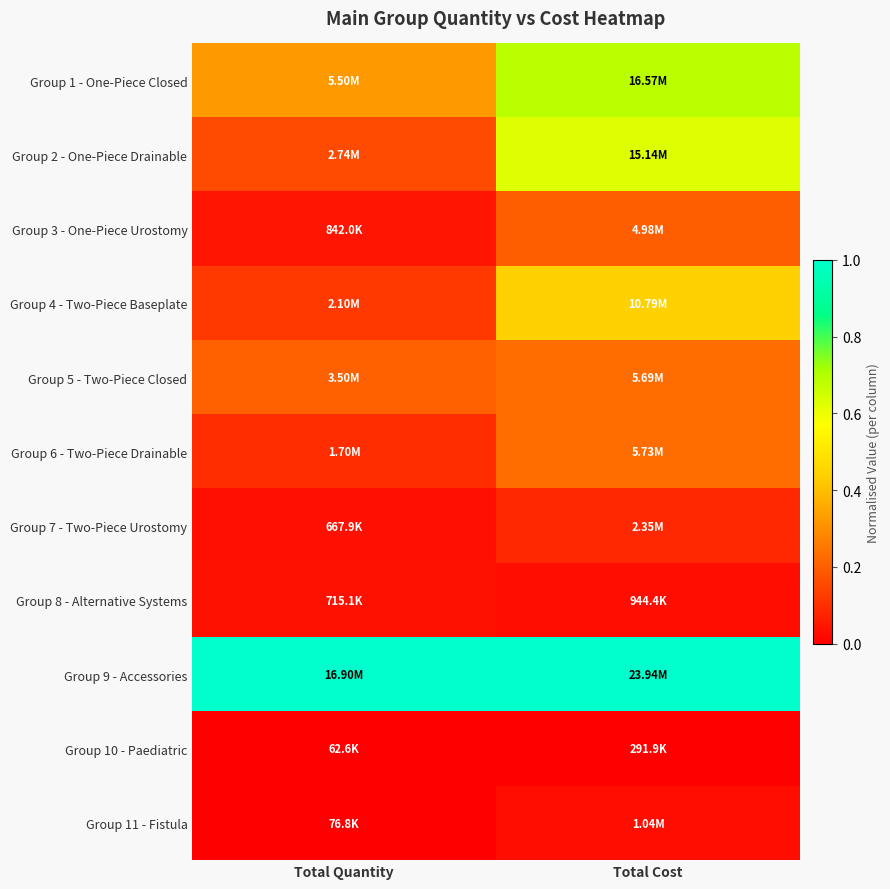

At how many categories does at least one series exceed 0?

2